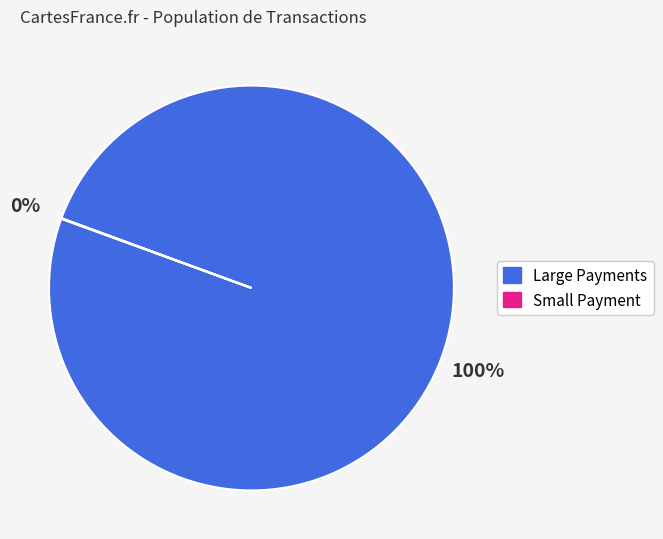

To the nearest percent, what is the average slice percentage?

50%